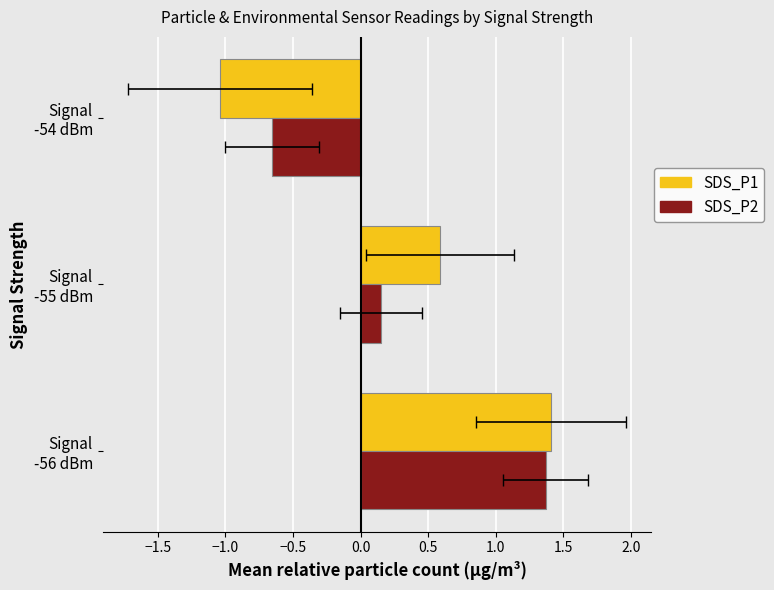

What are all the series names shown in the legend?

SDS_P1, SDS_P2